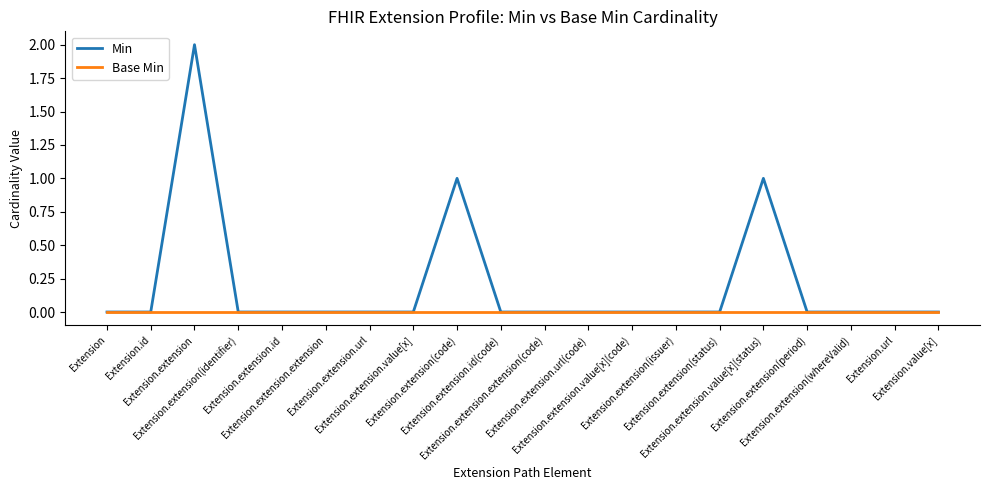

Which series has the largest range (max minus min)?

Min